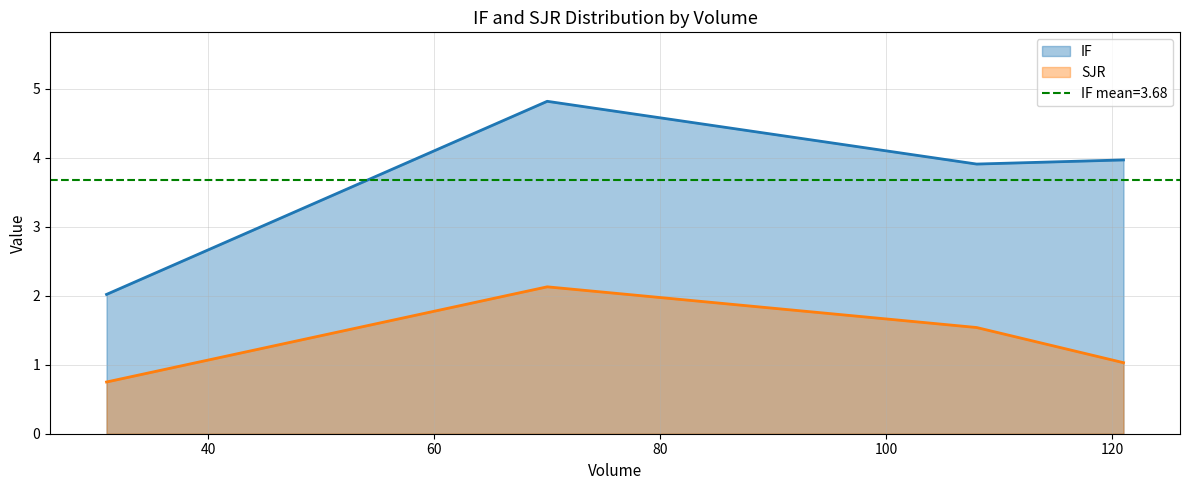

True or false: SJR and IF intersect in this chart.

False